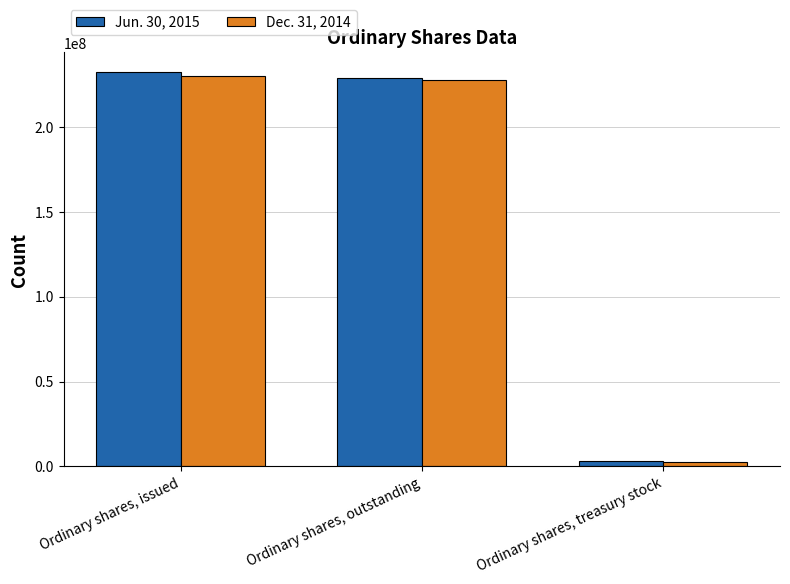

What is the value of the Dec. 31, 2014 bar at the 1st from the left?

230116780